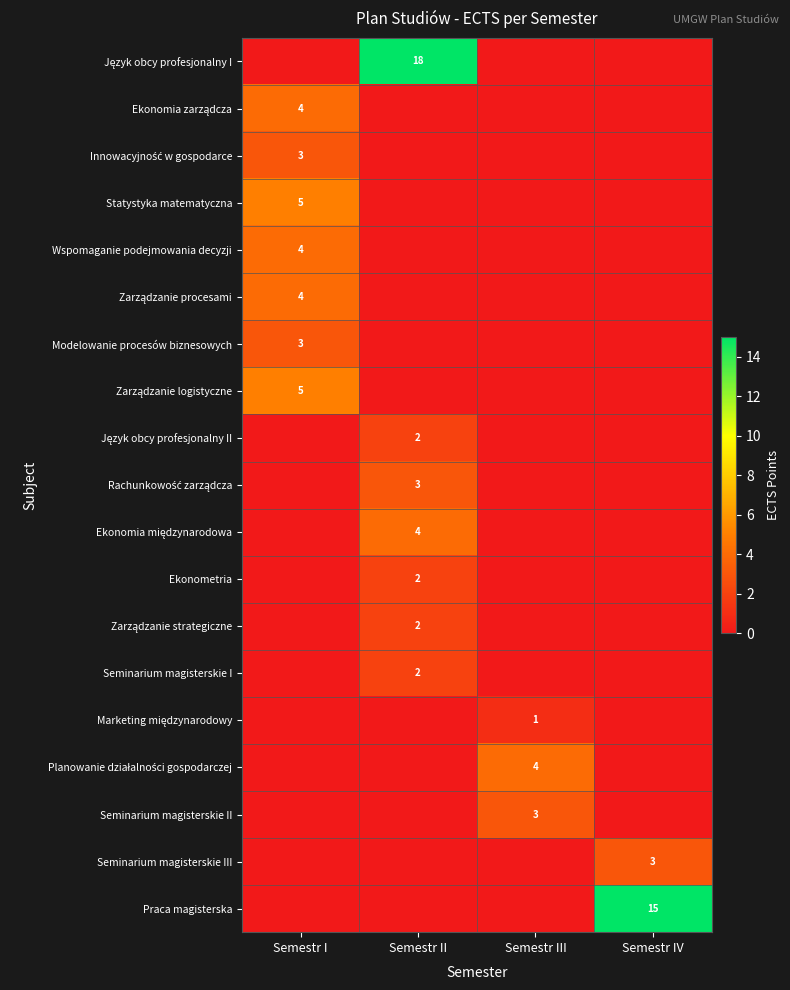

The Ekonometria series shows 3 at Semestr II. True or false?

False